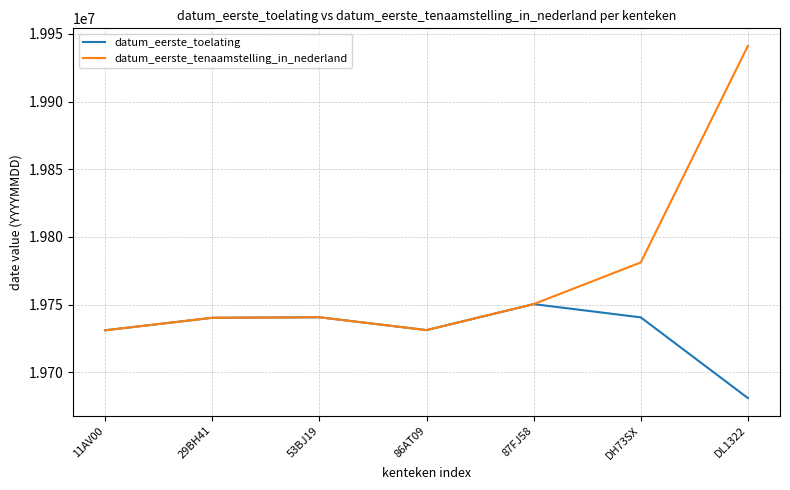

What value does the datum_eerste_tenaamstelling_in_nederland series have at 29BH41?

19740322